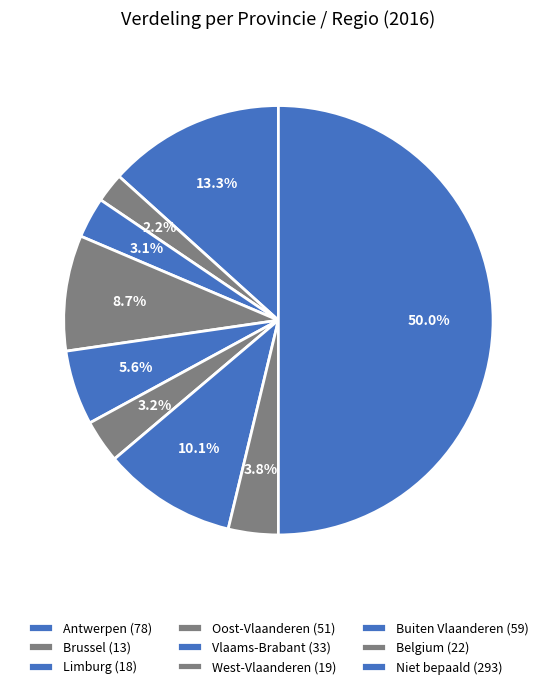

Rank the categories by value from highest to lowest.

Niet bepaald, Antwerpen, Buiten Vlaanderen, Oost-Vlaanderen, Vlaams-Brabant, Belgium, West-Vlaanderen, Limburg, Brussel